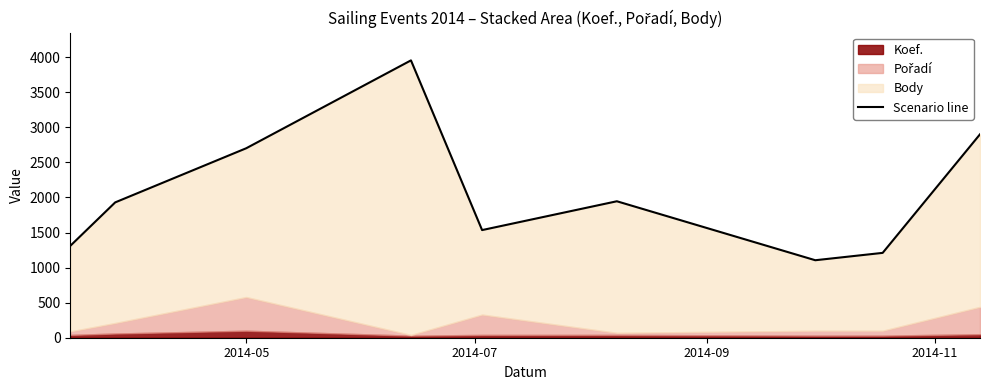

How many lines are shown in the chart?

1